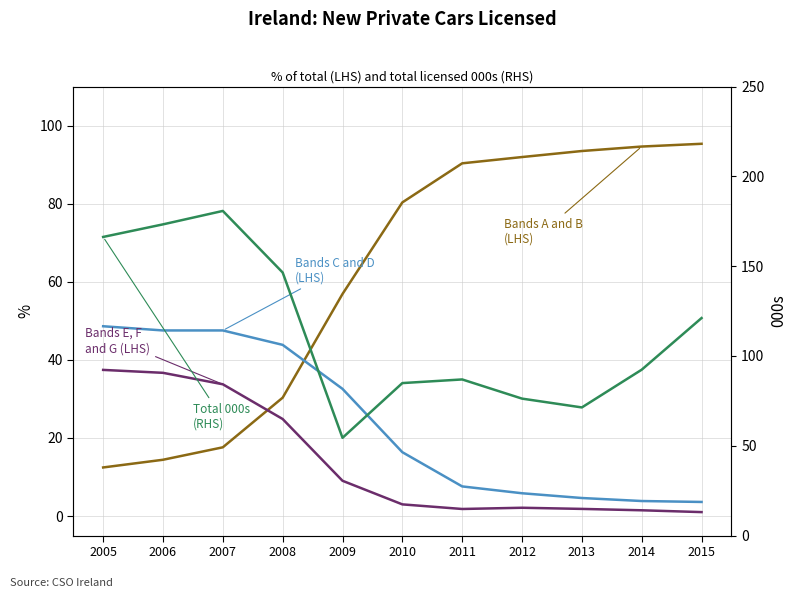

What are all the series names shown in the legend?

Bands A and B (LHS), Bands C and D (LHS), Bands E, F and G (LHS), Total (000s) (RHS)